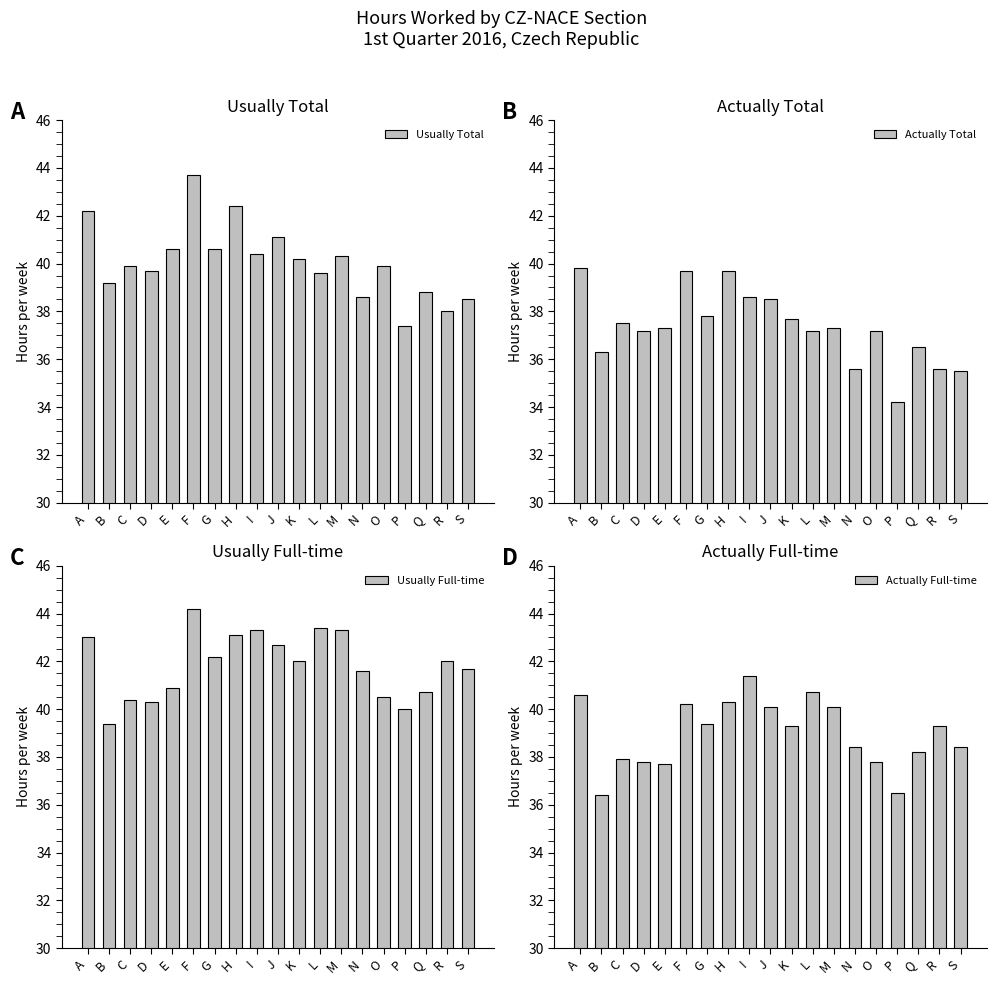

What is the difference between the highest and lowest values at A?

3.2